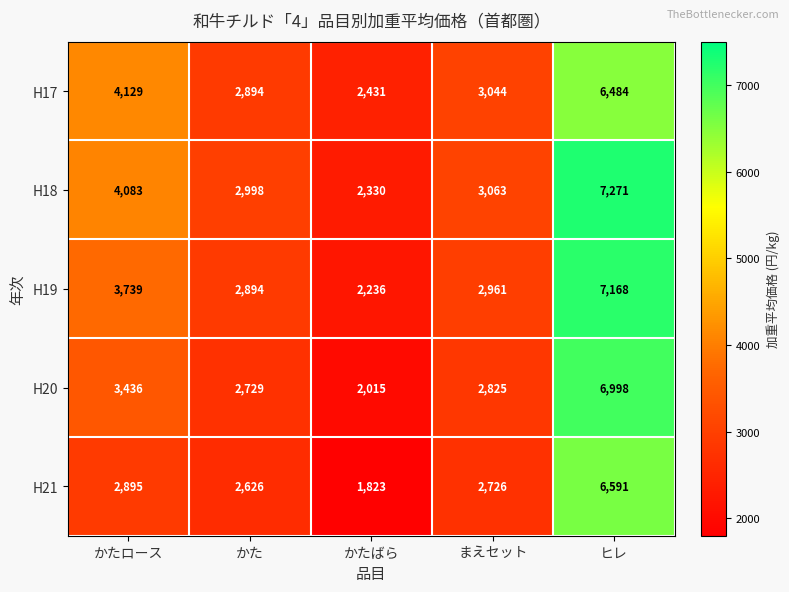

What value does the H18 series have at かた, to the nearest 50?

3000